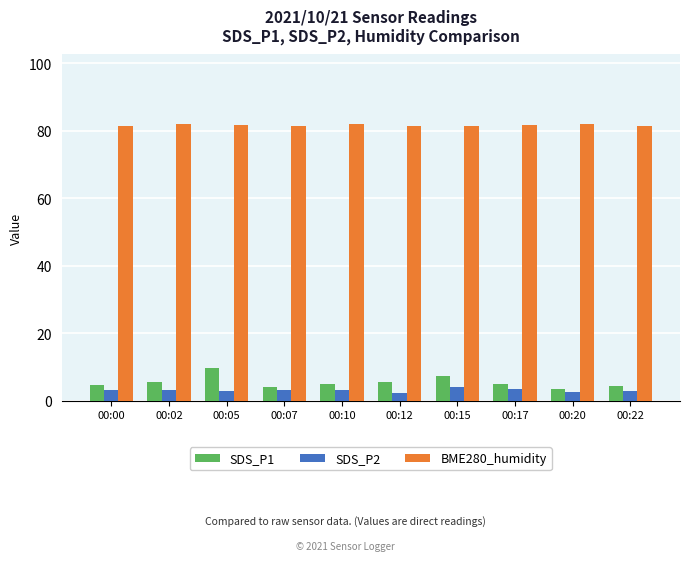

What is the maximum value for SDS_P1?

9.6